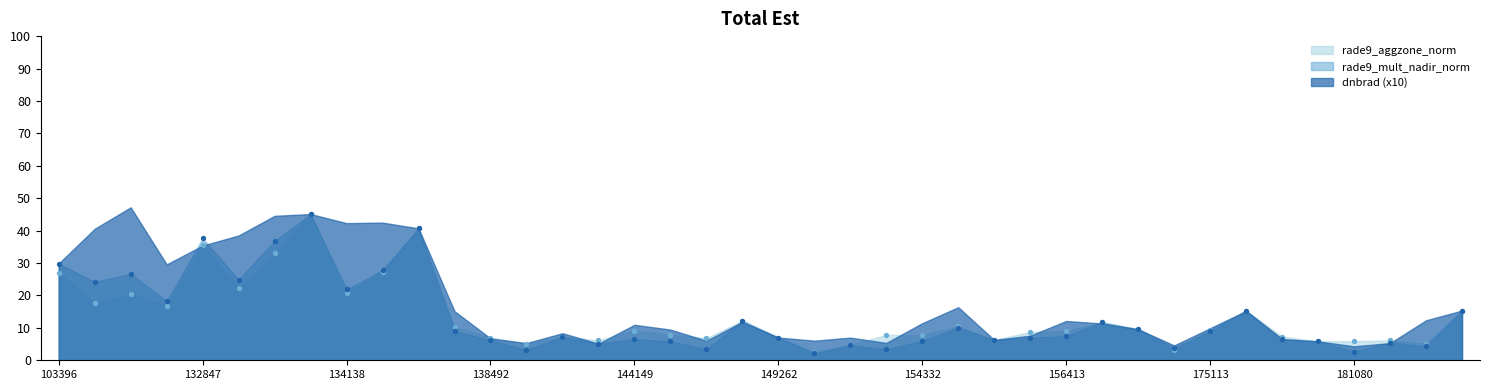

What is the total value across all series at 137916?

19.4